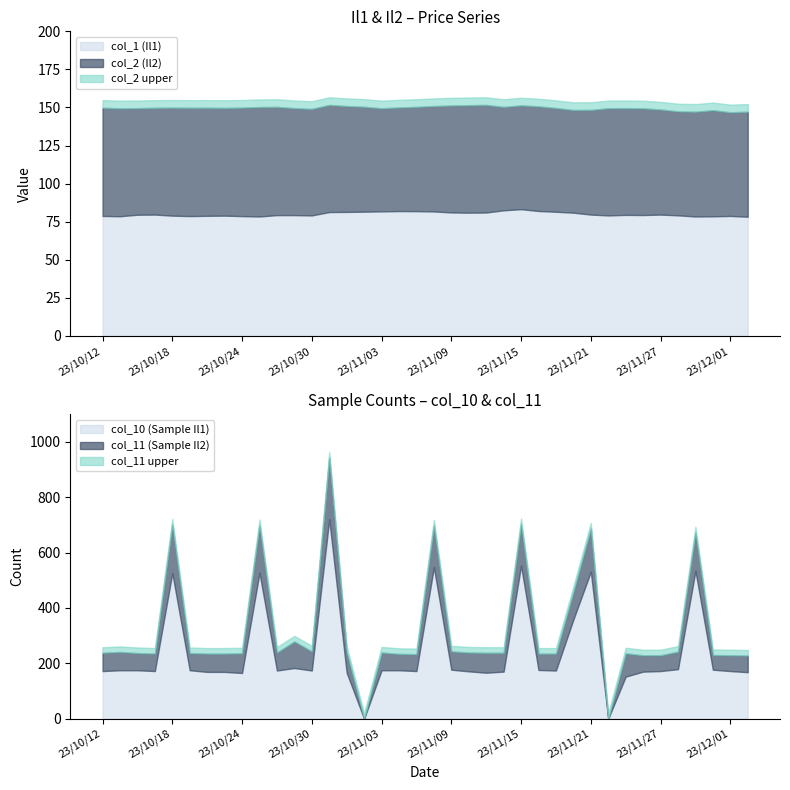

Which category has the highest value across all series?

23/10/31